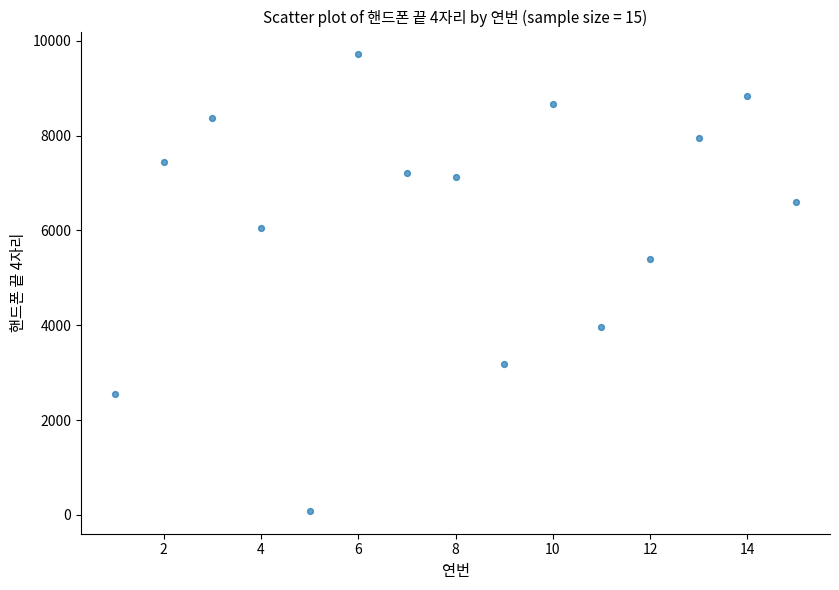

What Y value in the scatter plot is closest to 4899?

5399